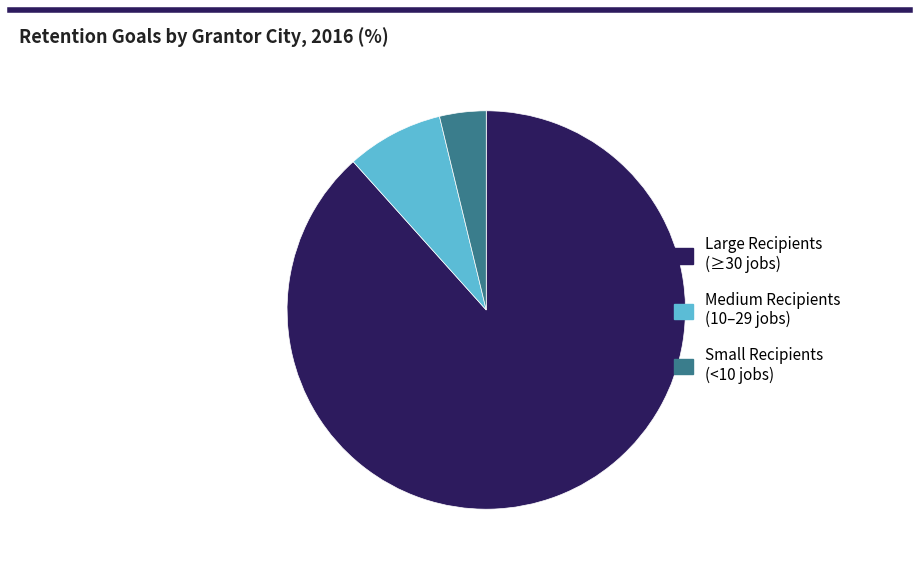

Is there a majority slice in this chart?

Yes